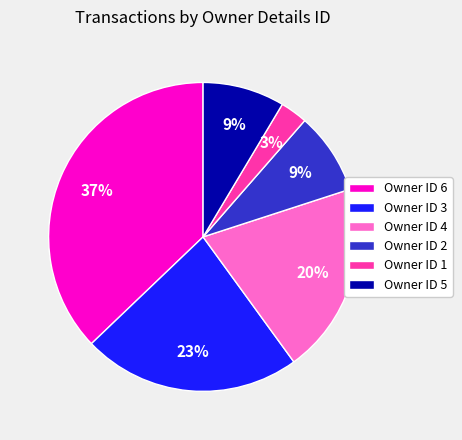

Count the number of slices in the pie.

6